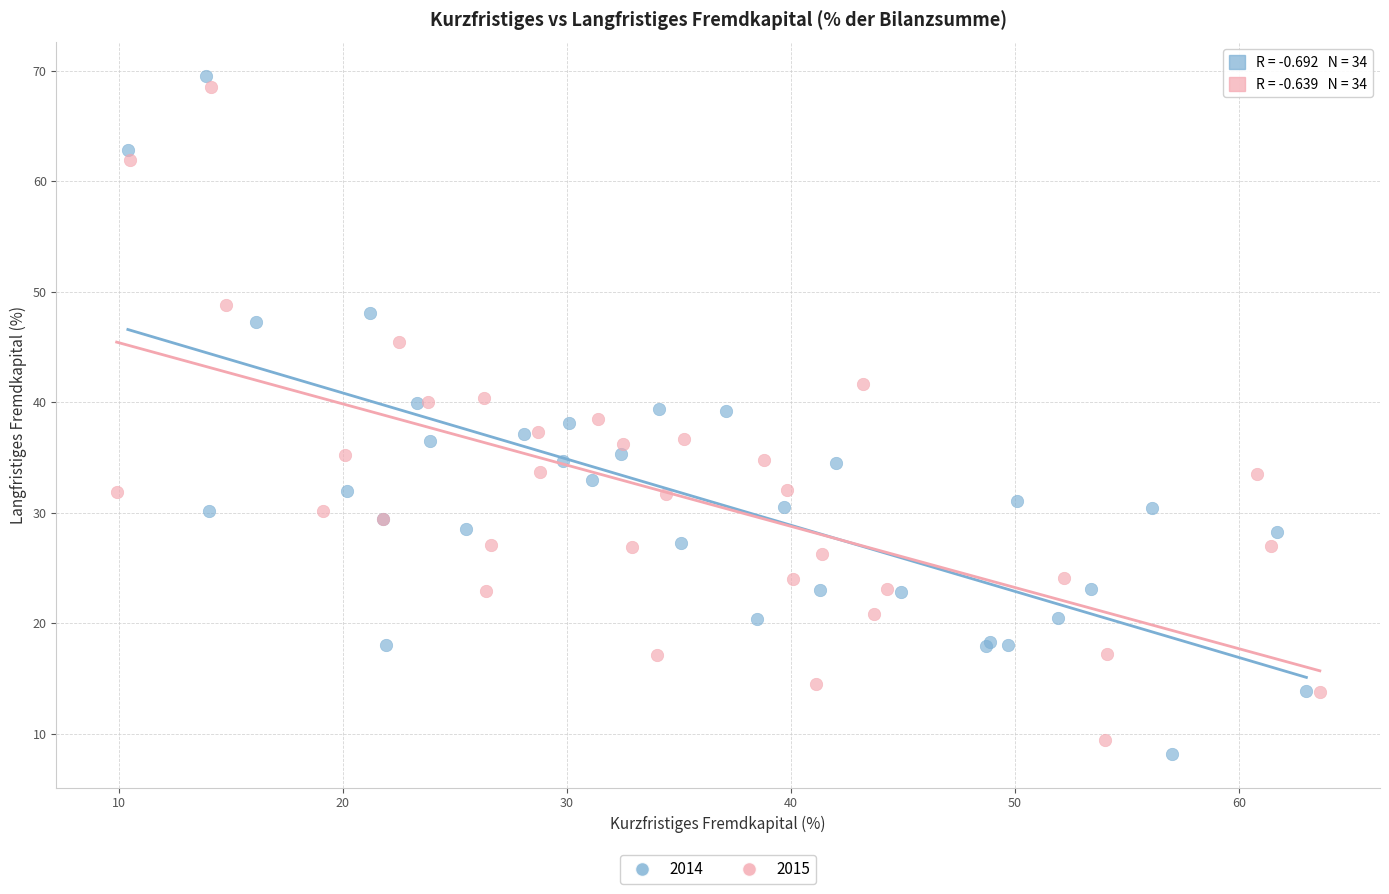

Which series has the largest Y range (max minus min)?

2014